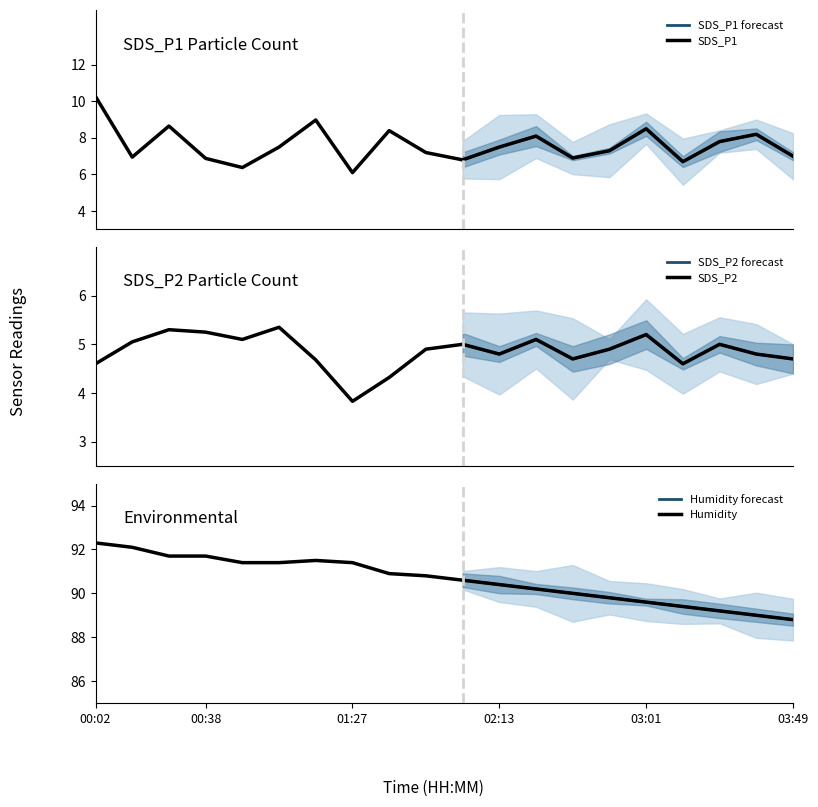

At which category is the sum across all series the highest?

00:02